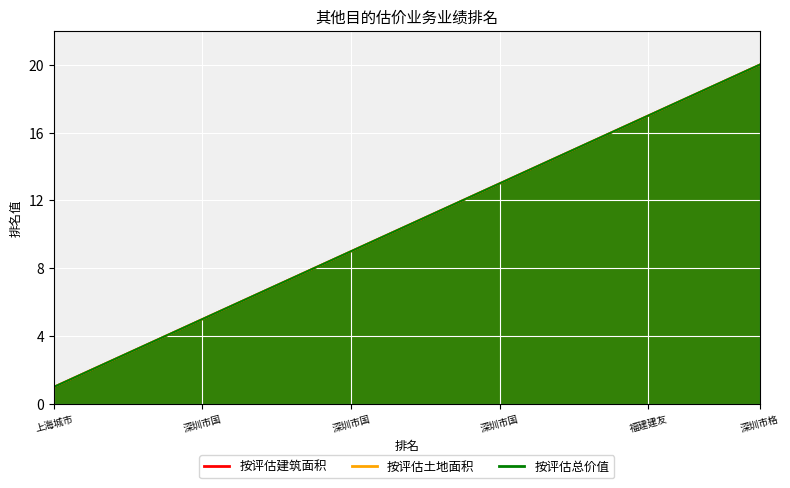

What is the label of the 10th point from the right?

深圳市同致诚土地房地产估价顾问有限公司